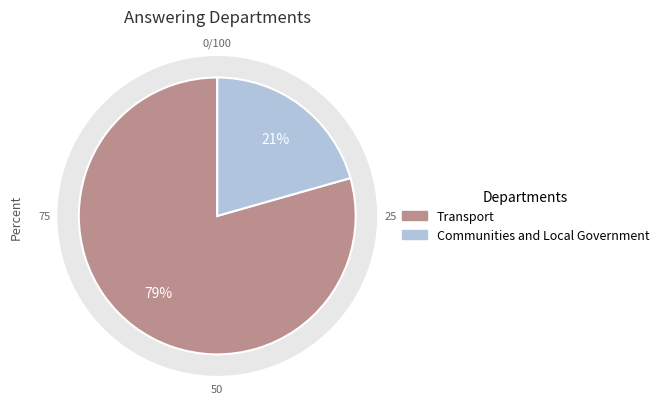

How many slices are in this pie chart?

2